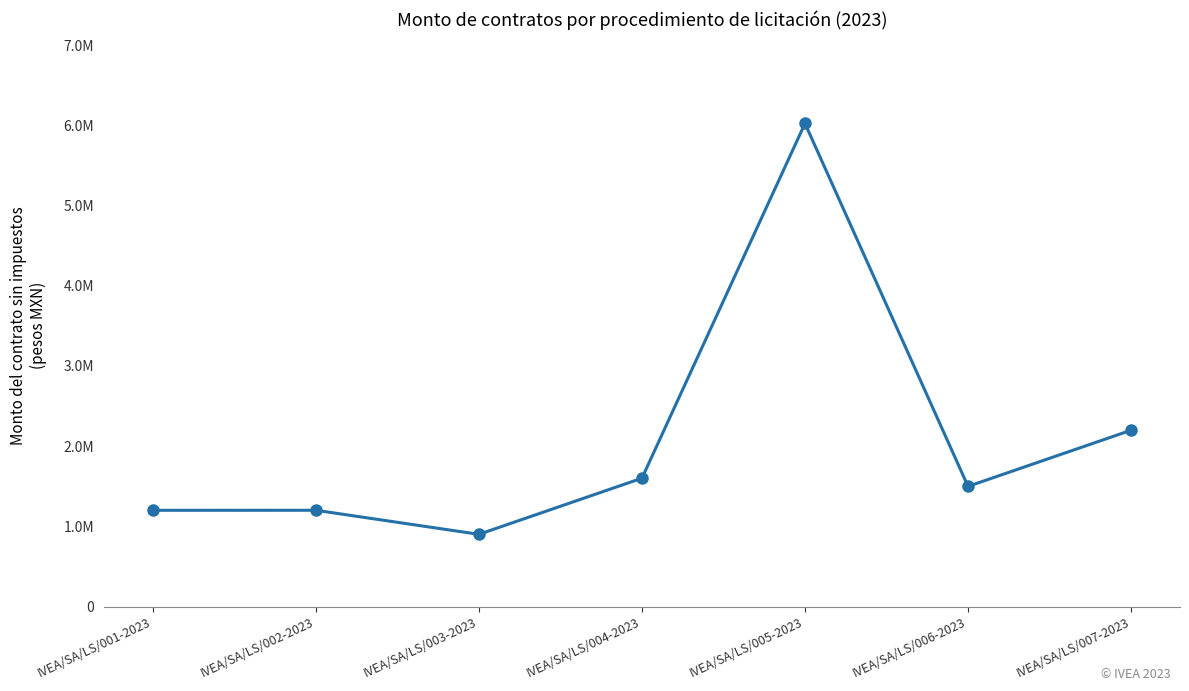

Does the chart have visible grid lines?

No